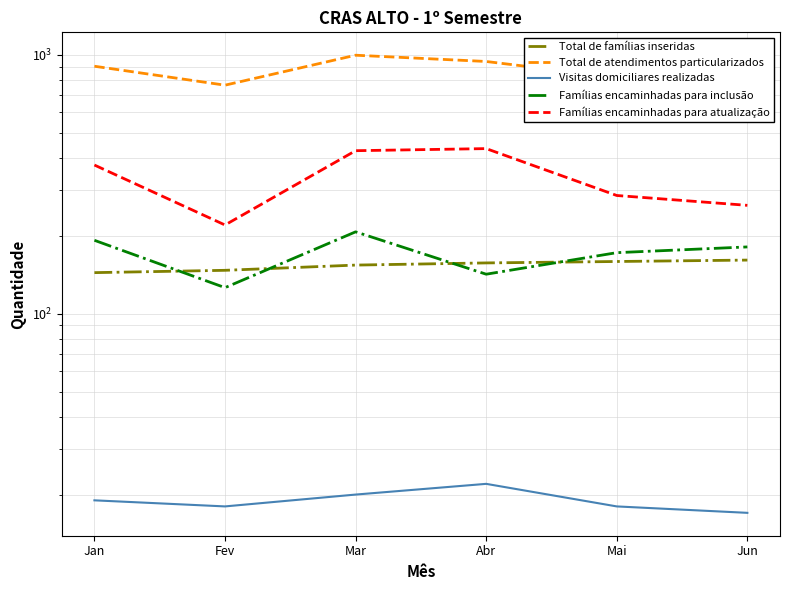

Where is Famílias encaminhadas para atualização nearest to the value 327?

Mai